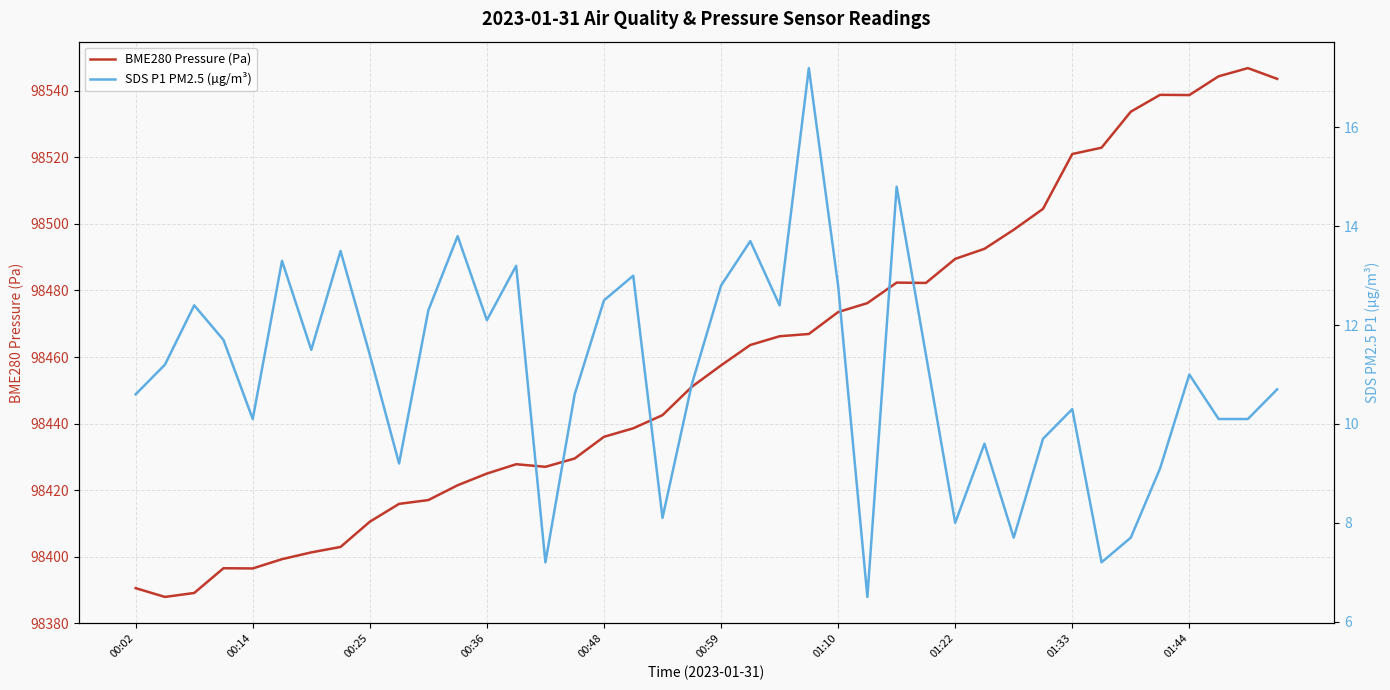

At how many categories does at least one series exceed 55253?

40